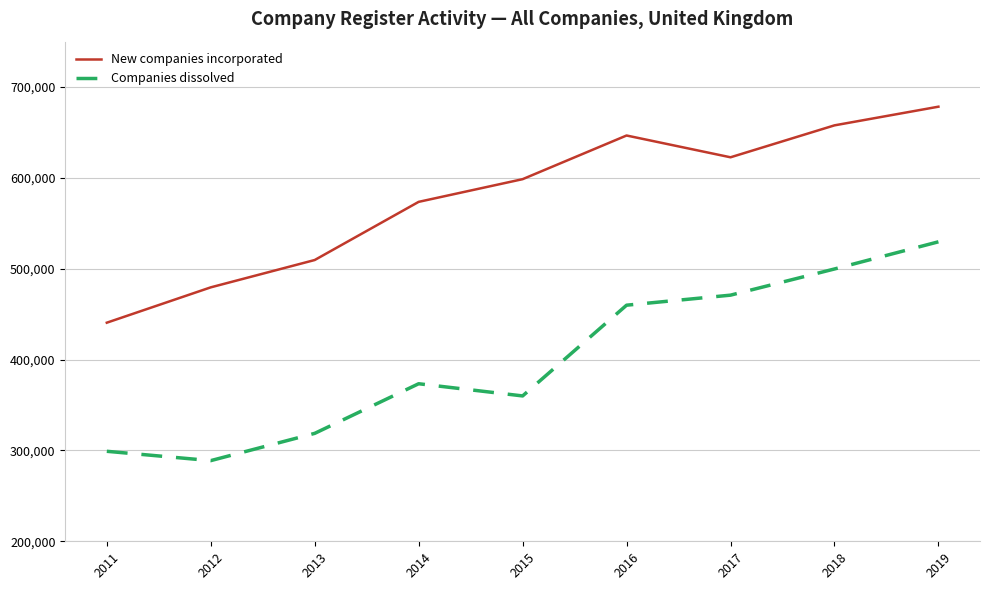

The value of New companies incorporated at 2012 is 301387. True or false?

False